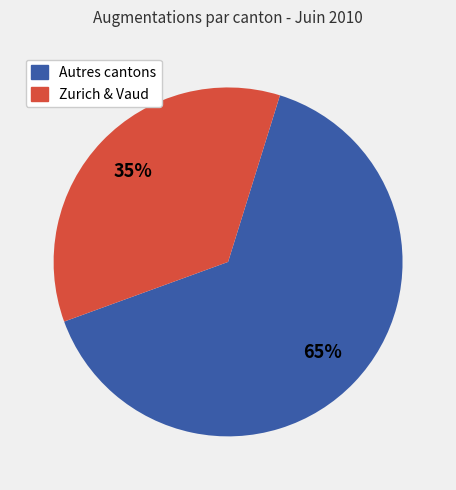

How many segments does this pie chart have?

2